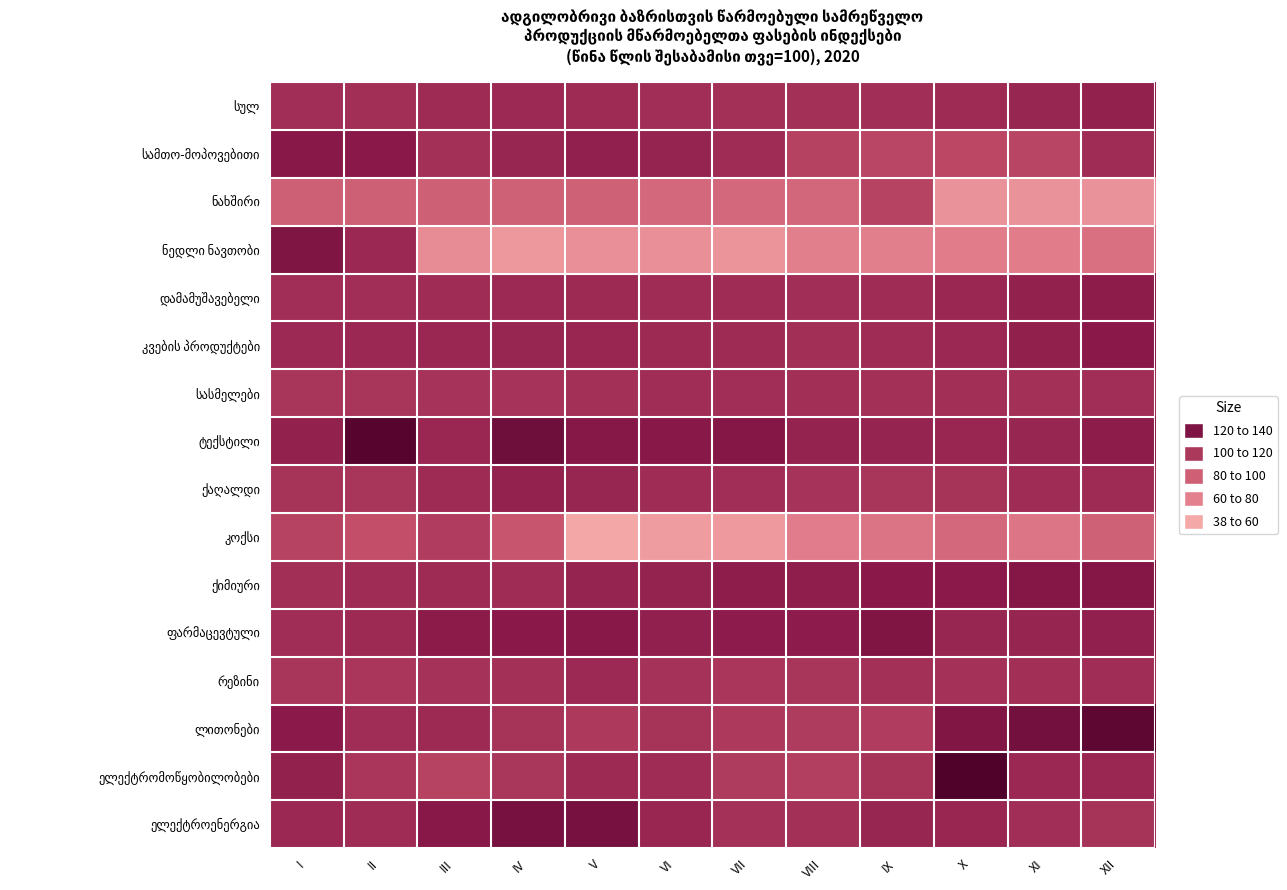

At which category does the chart reach its minimum across all series?

V